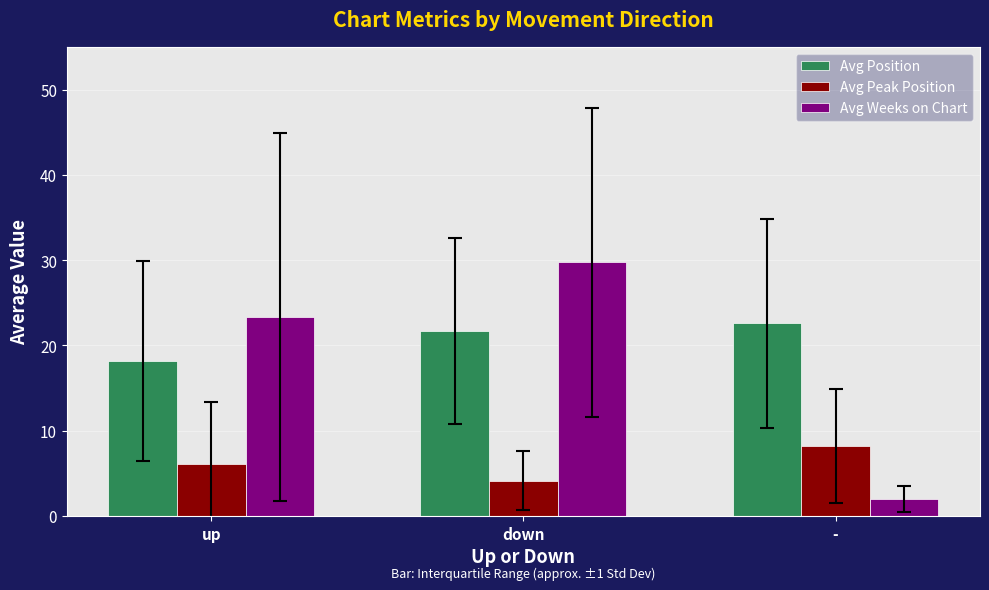

Which series has the largest total across all categories?

Avg Position